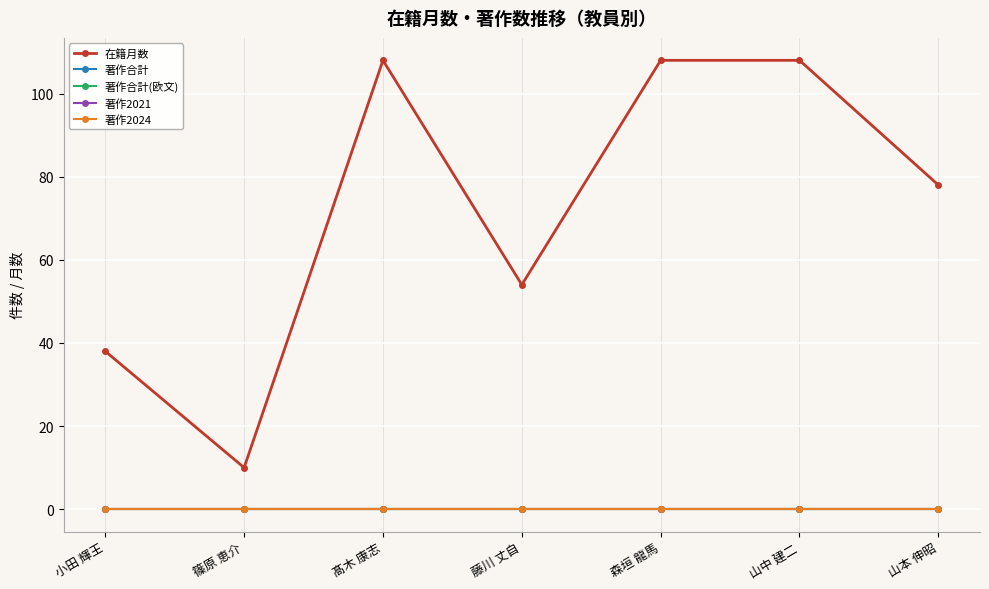

At which label does 著作2021 reach its peak?

小田 輝王